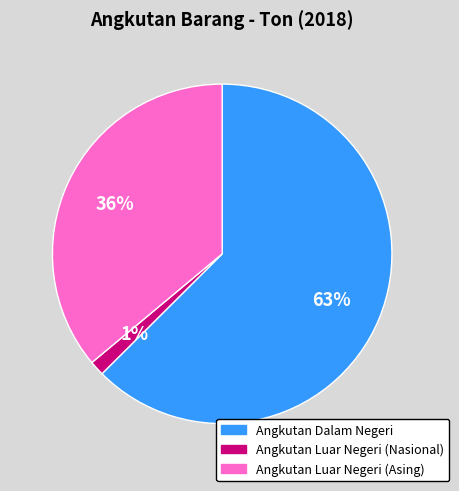

Combined, do Angkutan Dalam Negeri and Angkutan Luar Negeri (Nasional) account for over 50%?

Yes